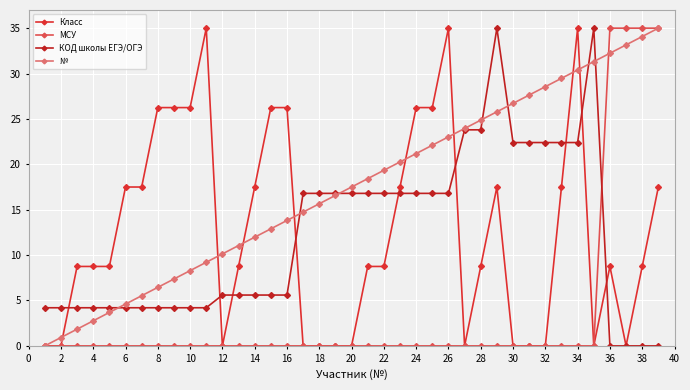

At which label does КОД школы ЕГЭ/ОГЭ first exceed 5?

12